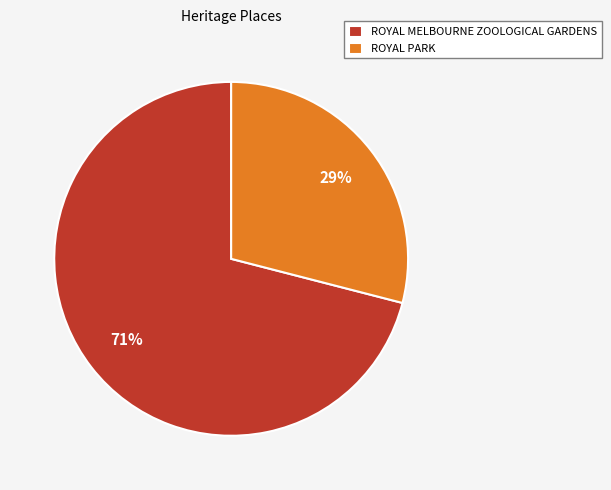

Do ROYAL PARK and ROYAL MELBOURNE ZOOLOGICAL GARDENS together represent more than half of the pie?

Yes